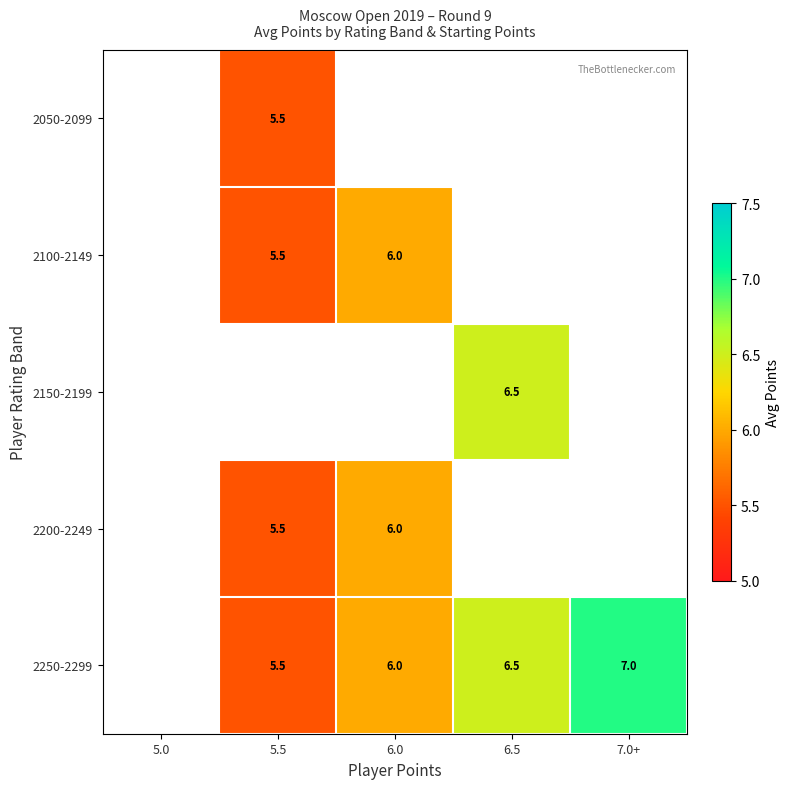

Between 5.0 and 5.5, which is larger?

5.5